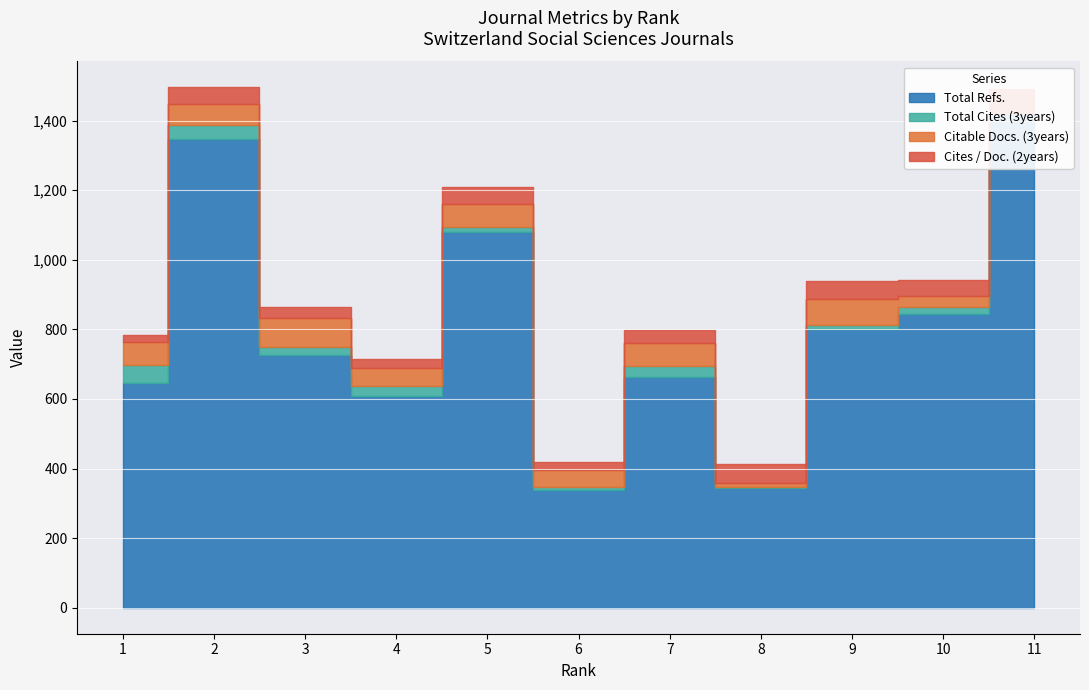

How many data points in Citable Docs. (3years) are less than 61?

5